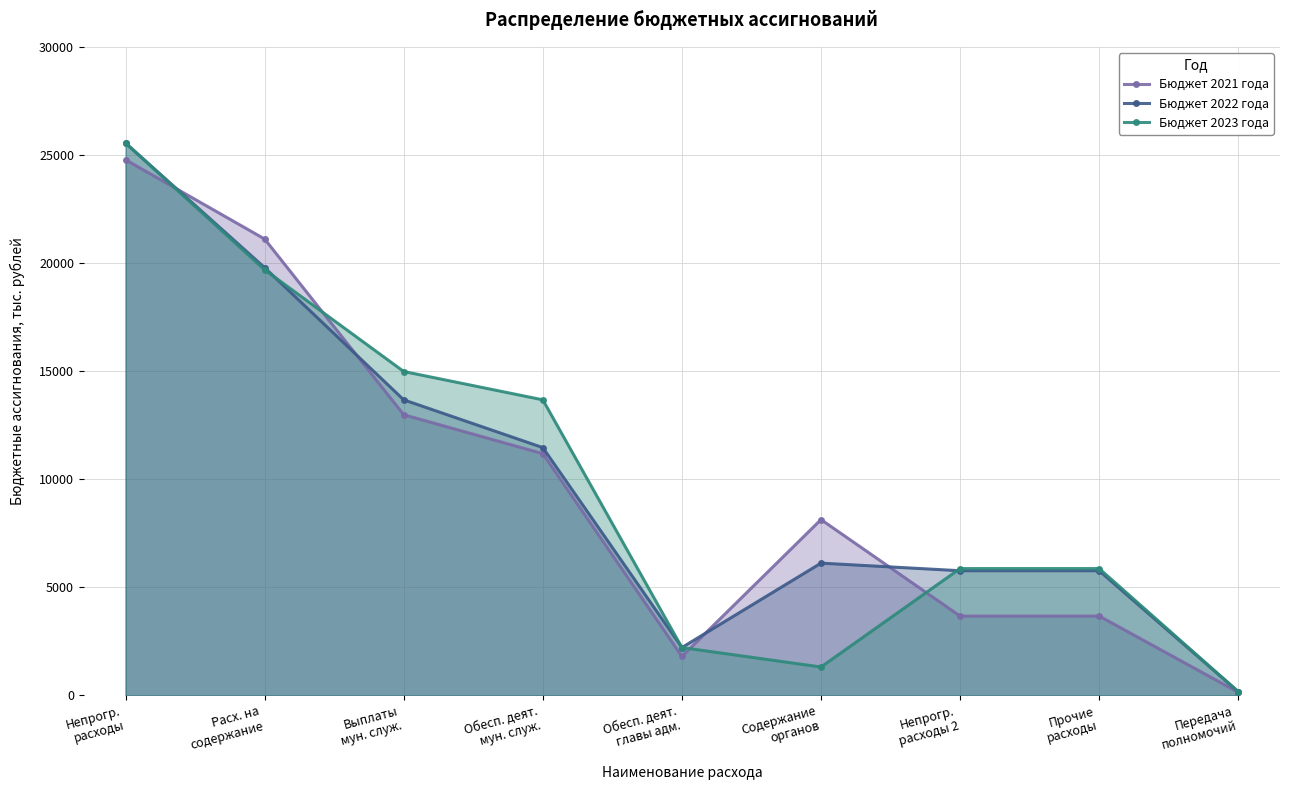

What position from the right is Прочие
расходы?

2